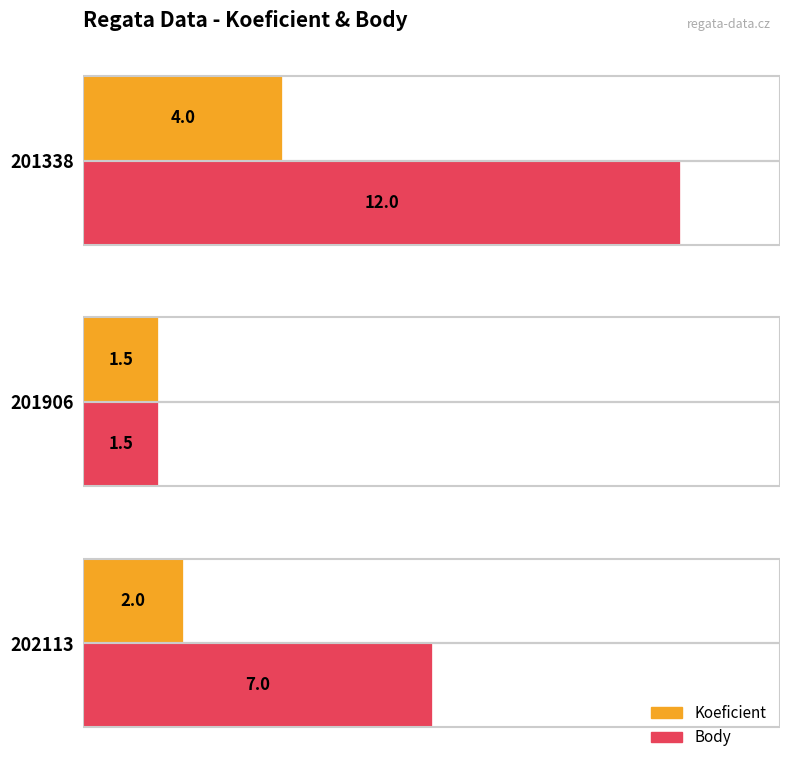

How many values in the Koeficient series are below 2?

1